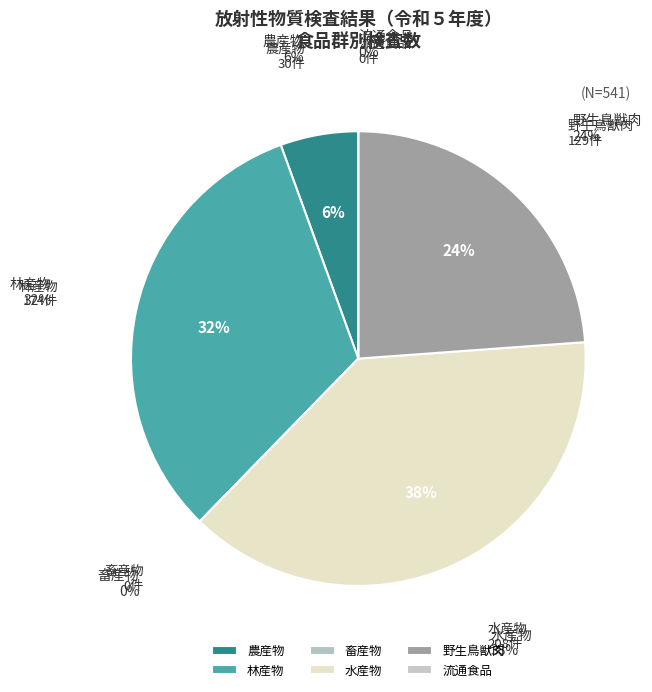

Does any single category account for the majority?

No